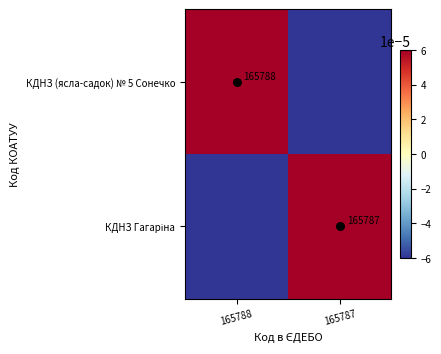

The value of КДНЗ (ясла-садок) № 5 Сонечко at 165787 is -0.0. True or false?

True